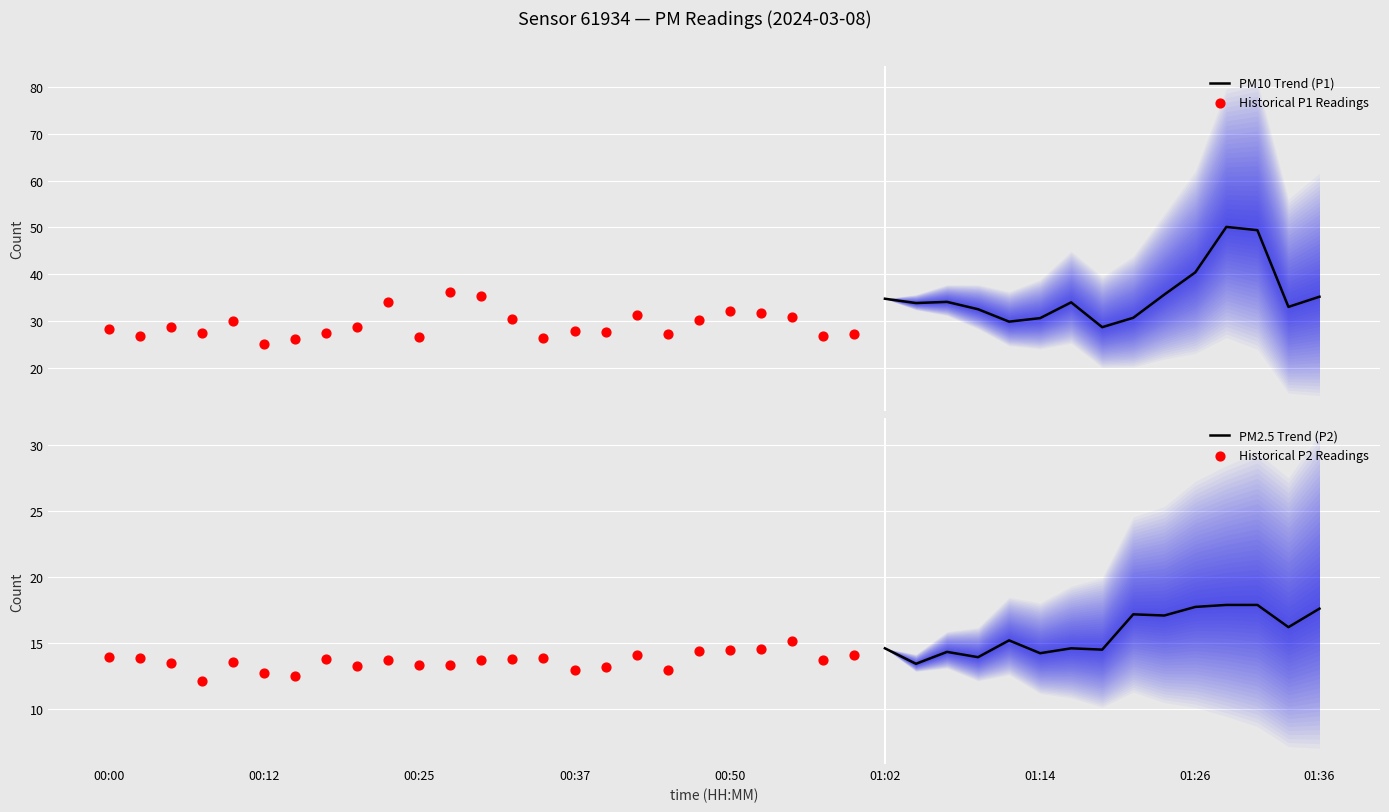

At which category is the sum across all series the highest?

01:29